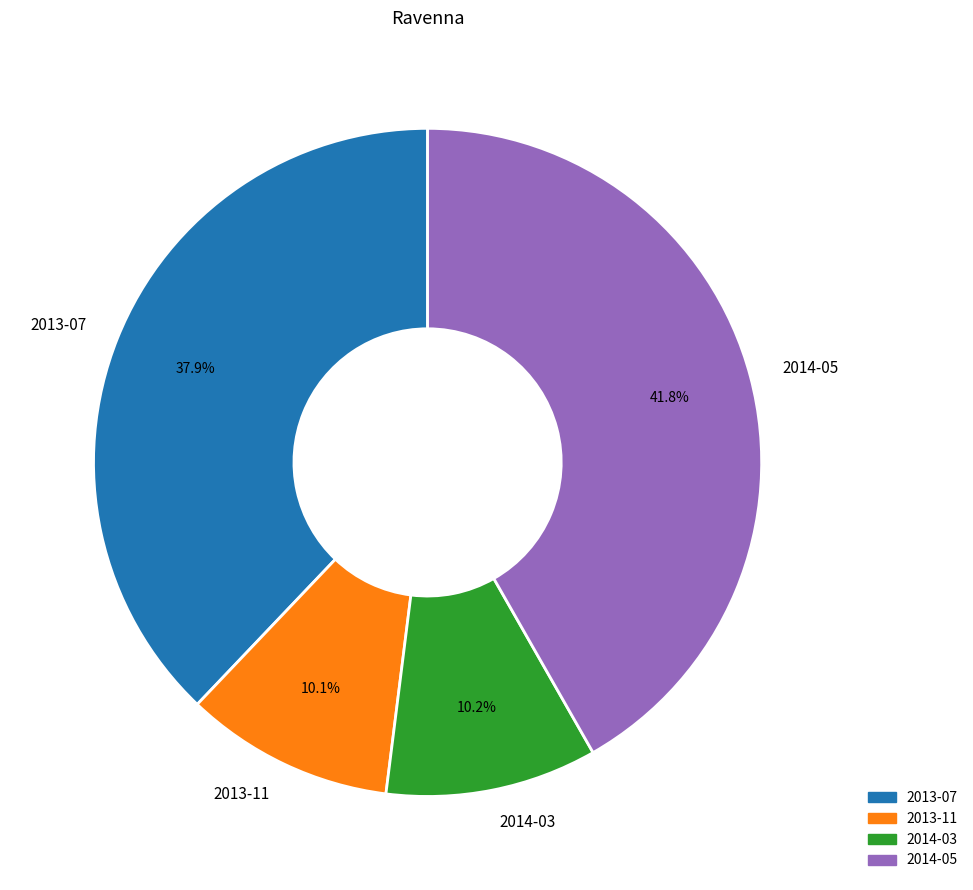

Does any single category account for the majority?

No